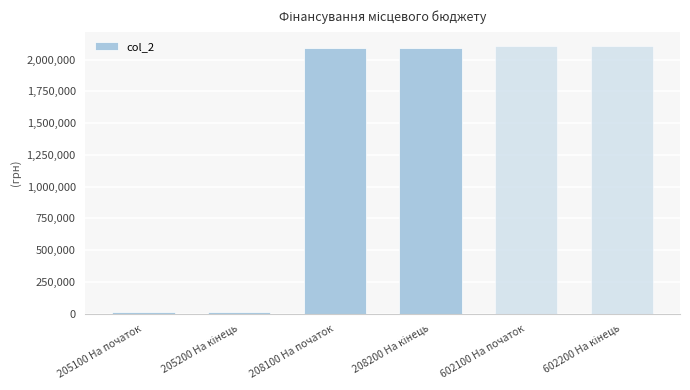

Reading left to right, transcribe all the data shown in this chart.

16210.0	16210.0	2094558.0	2094558.0	2110768.0	2110768.0